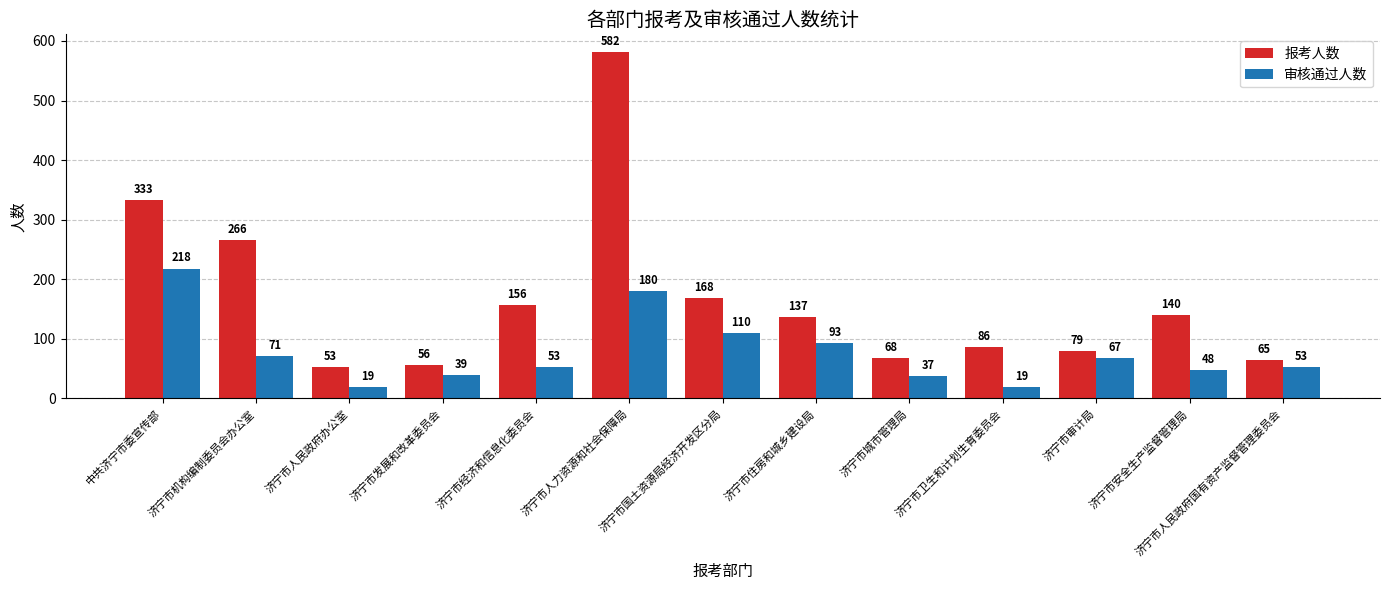

At which category is the sum across all series the highest?

济宁市人力资源和社会保障局